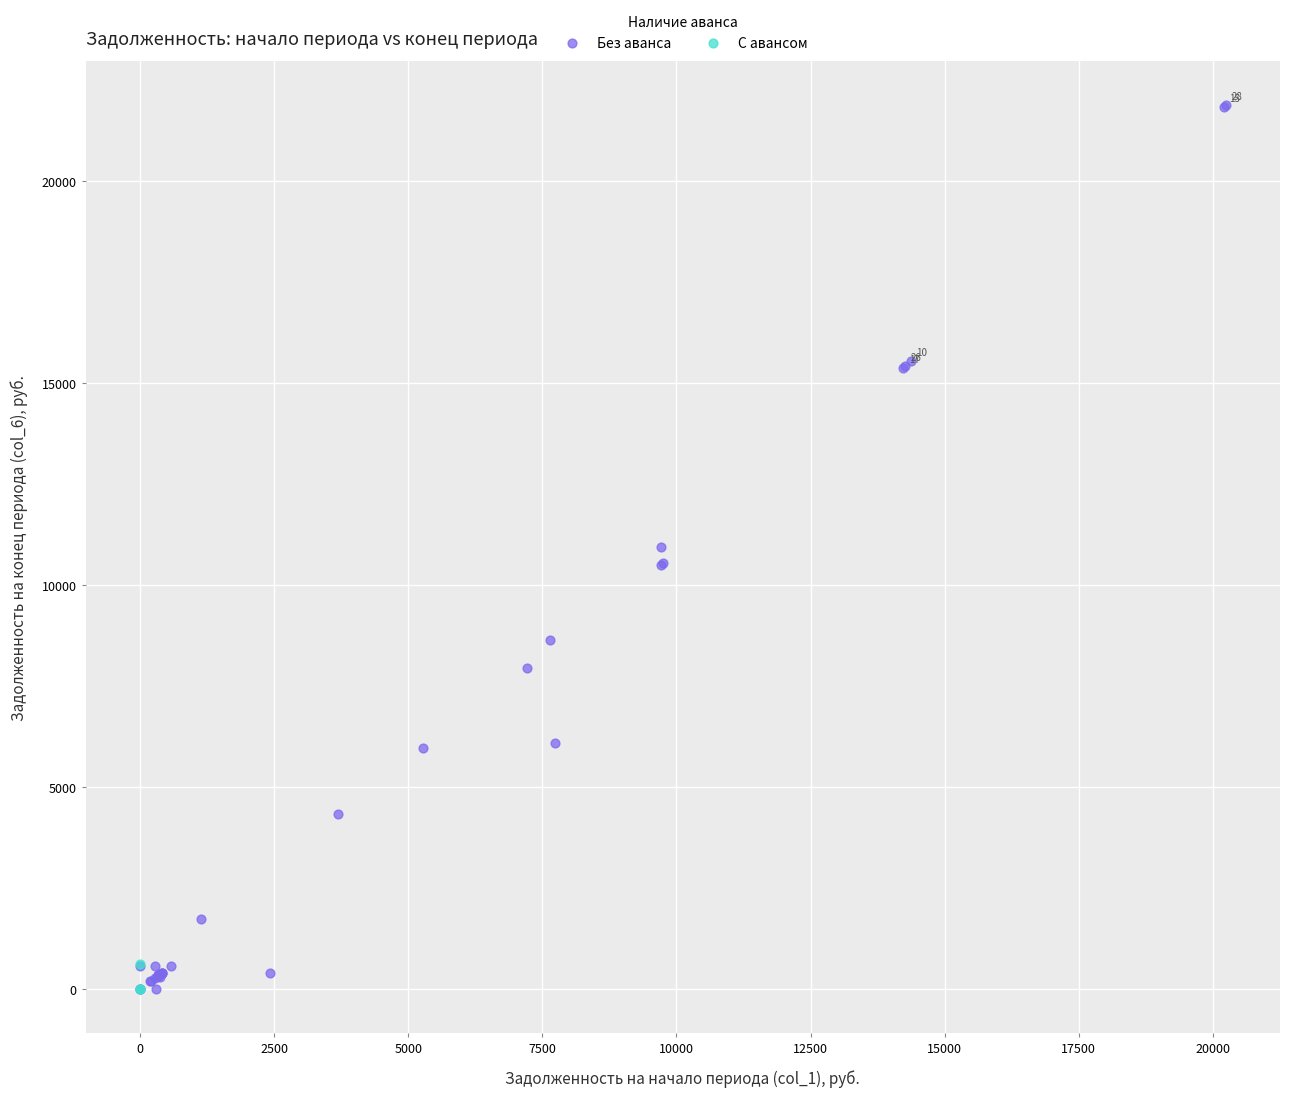

What are all the series names shown in the legend?

Без аванса, С авансом